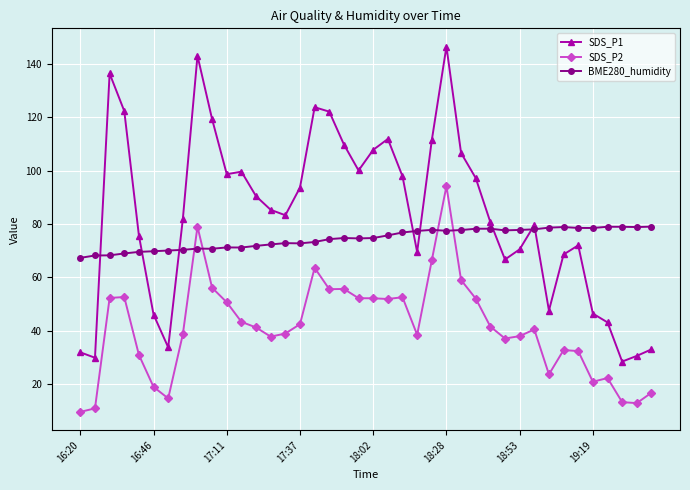

Which series has the largest total across all categories?

SDS_P1